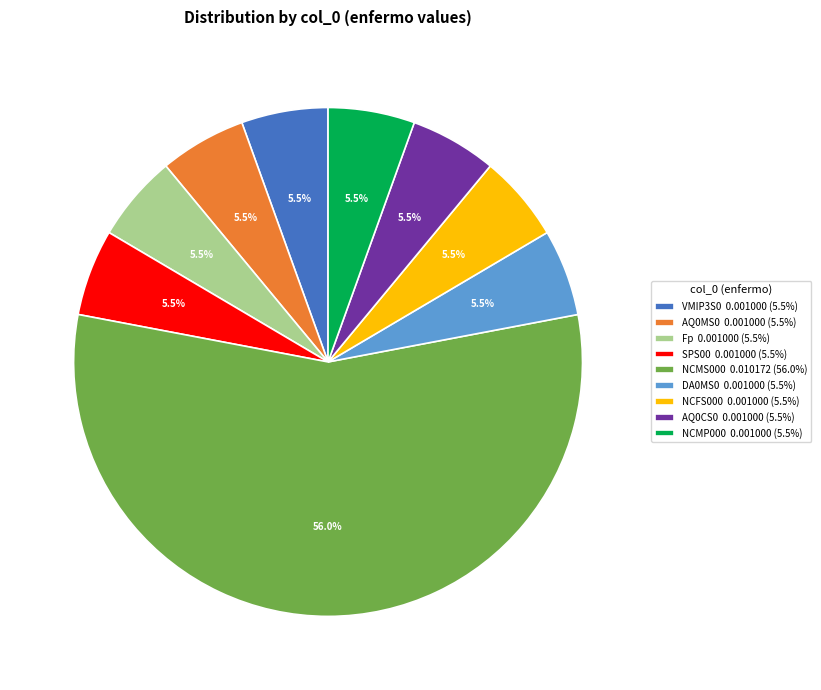

Count the number of slices in the pie.

9